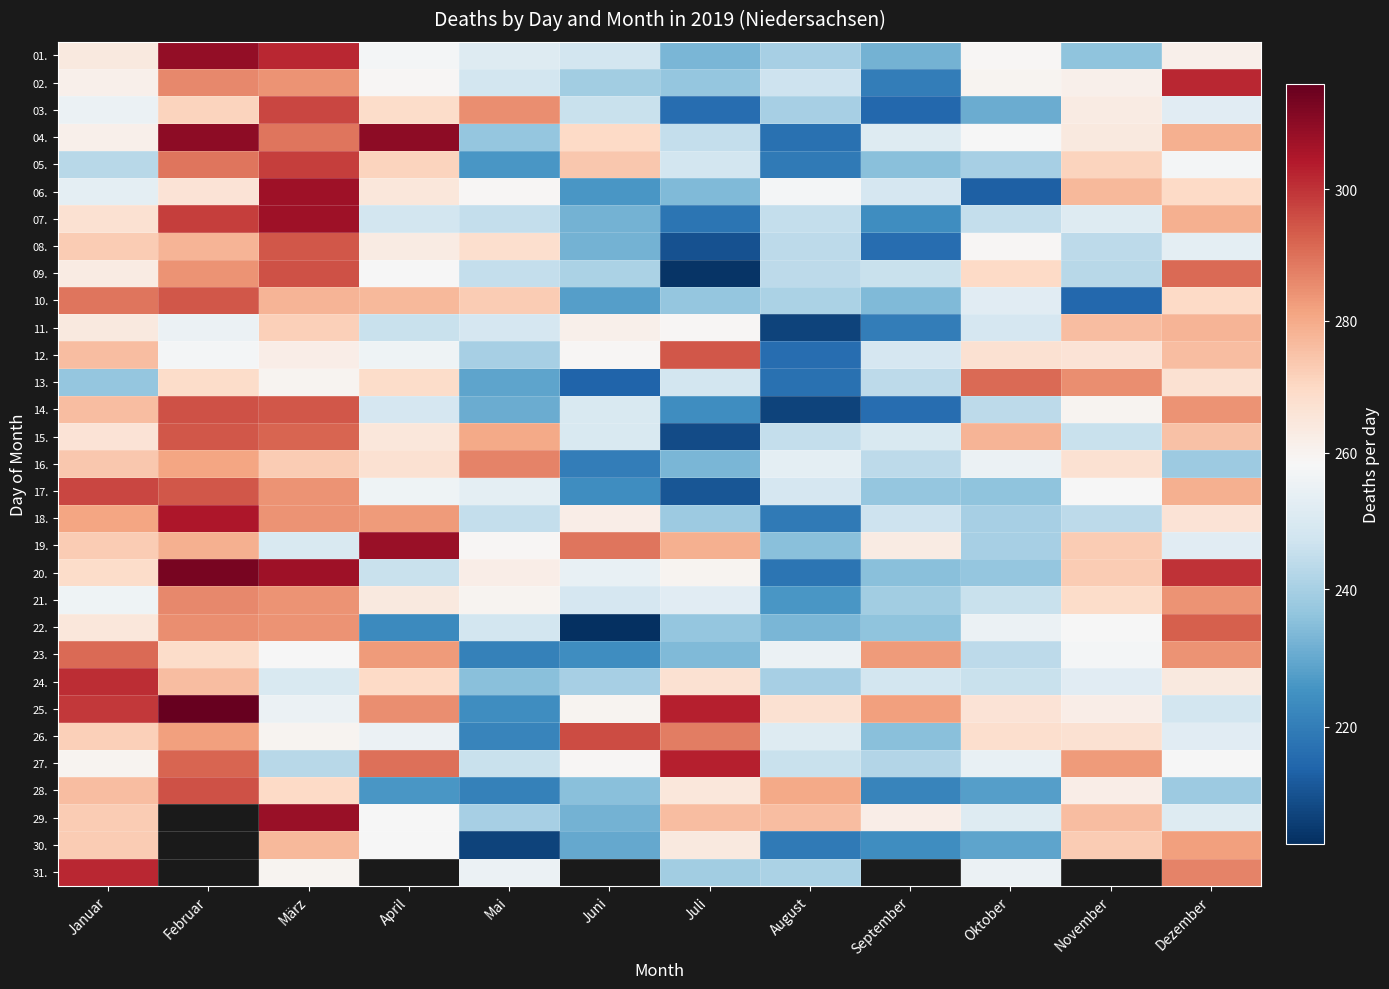

Is the value of 25. at Juli greater than the value of 27. at August?

Yes